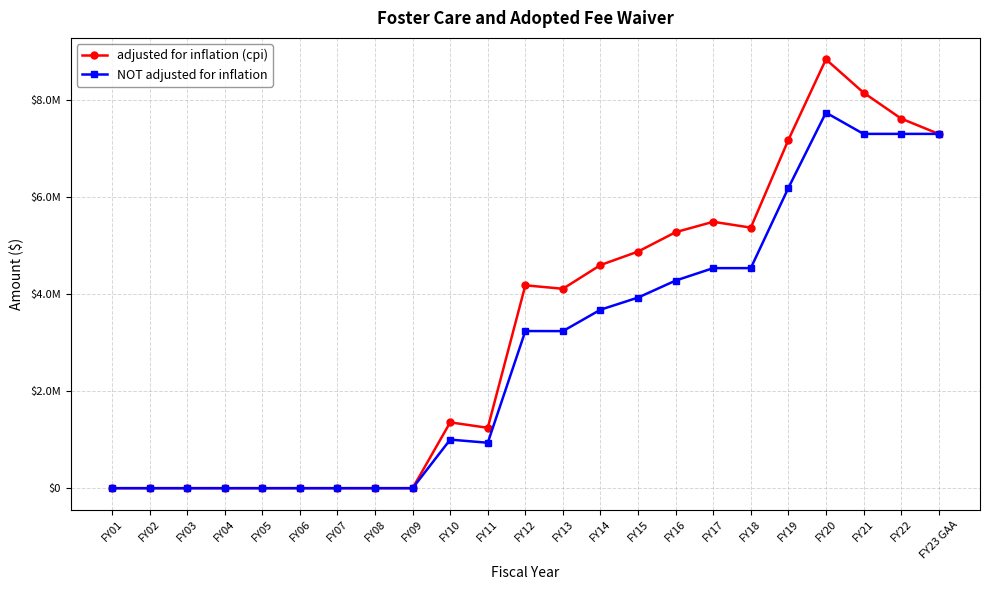

Where is adjusted for inflation (cpi) nearest to the value 4414948?

FY14